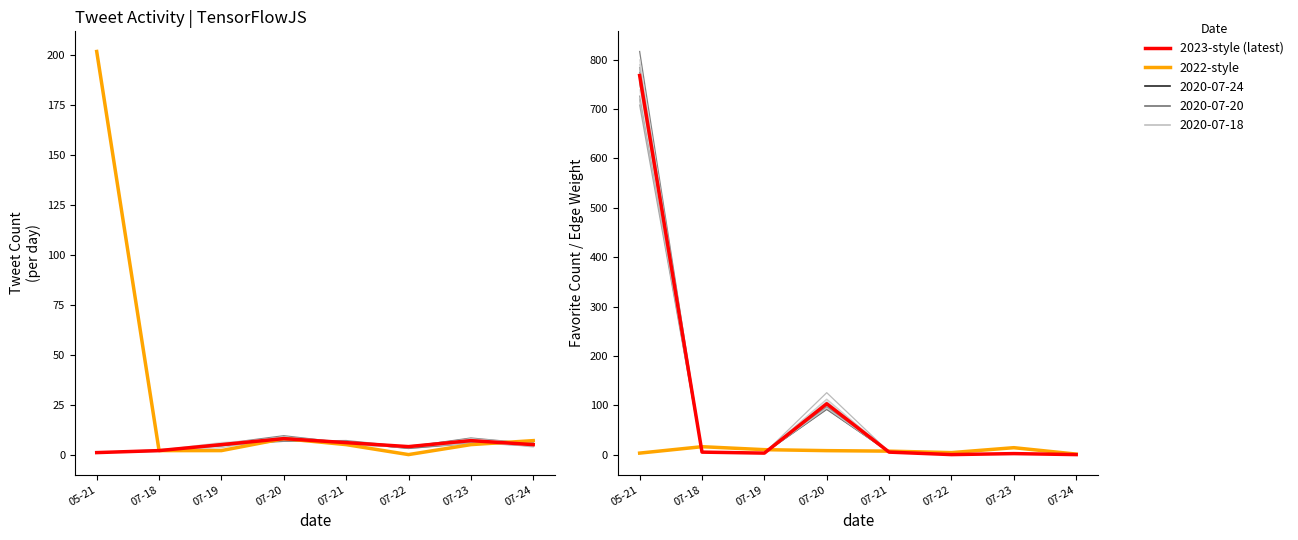

Is it true that Retweet Count (2022-style) equals 14 at 07-20?

False